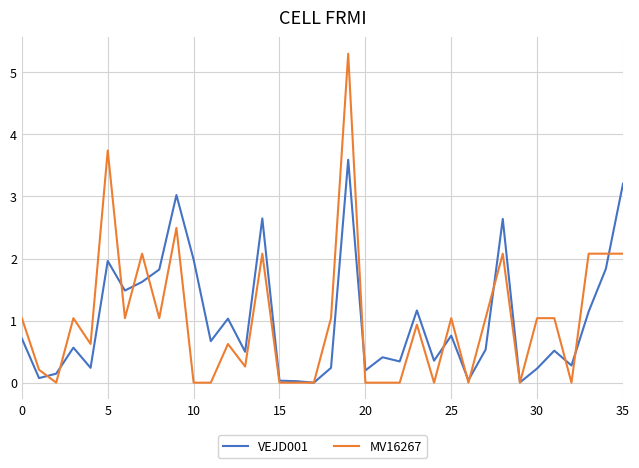

What is the greatest value displayed?

5.3